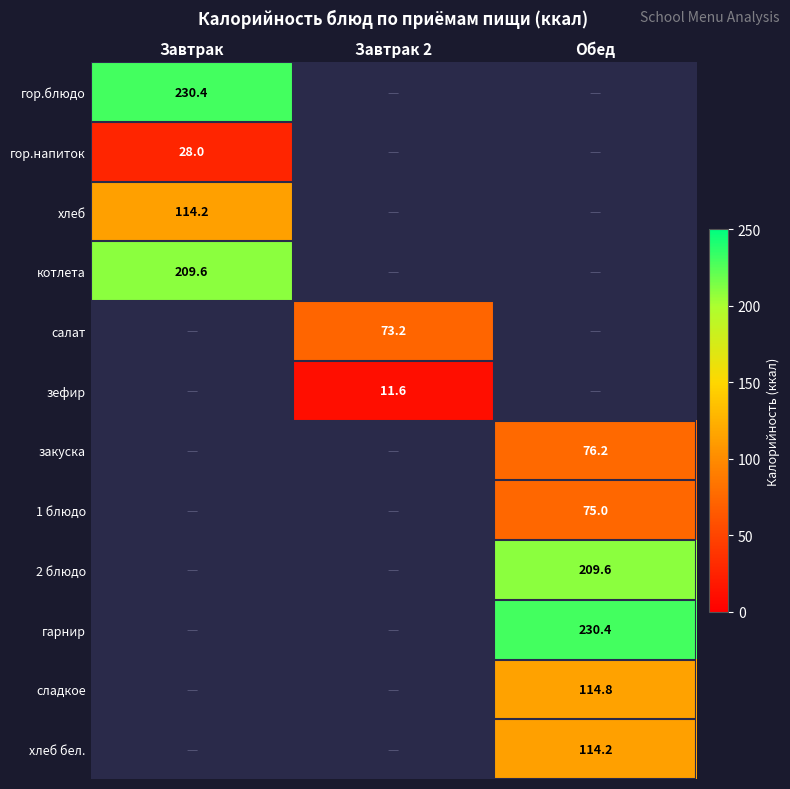

What is the minimum value shown in the chart?

11.6